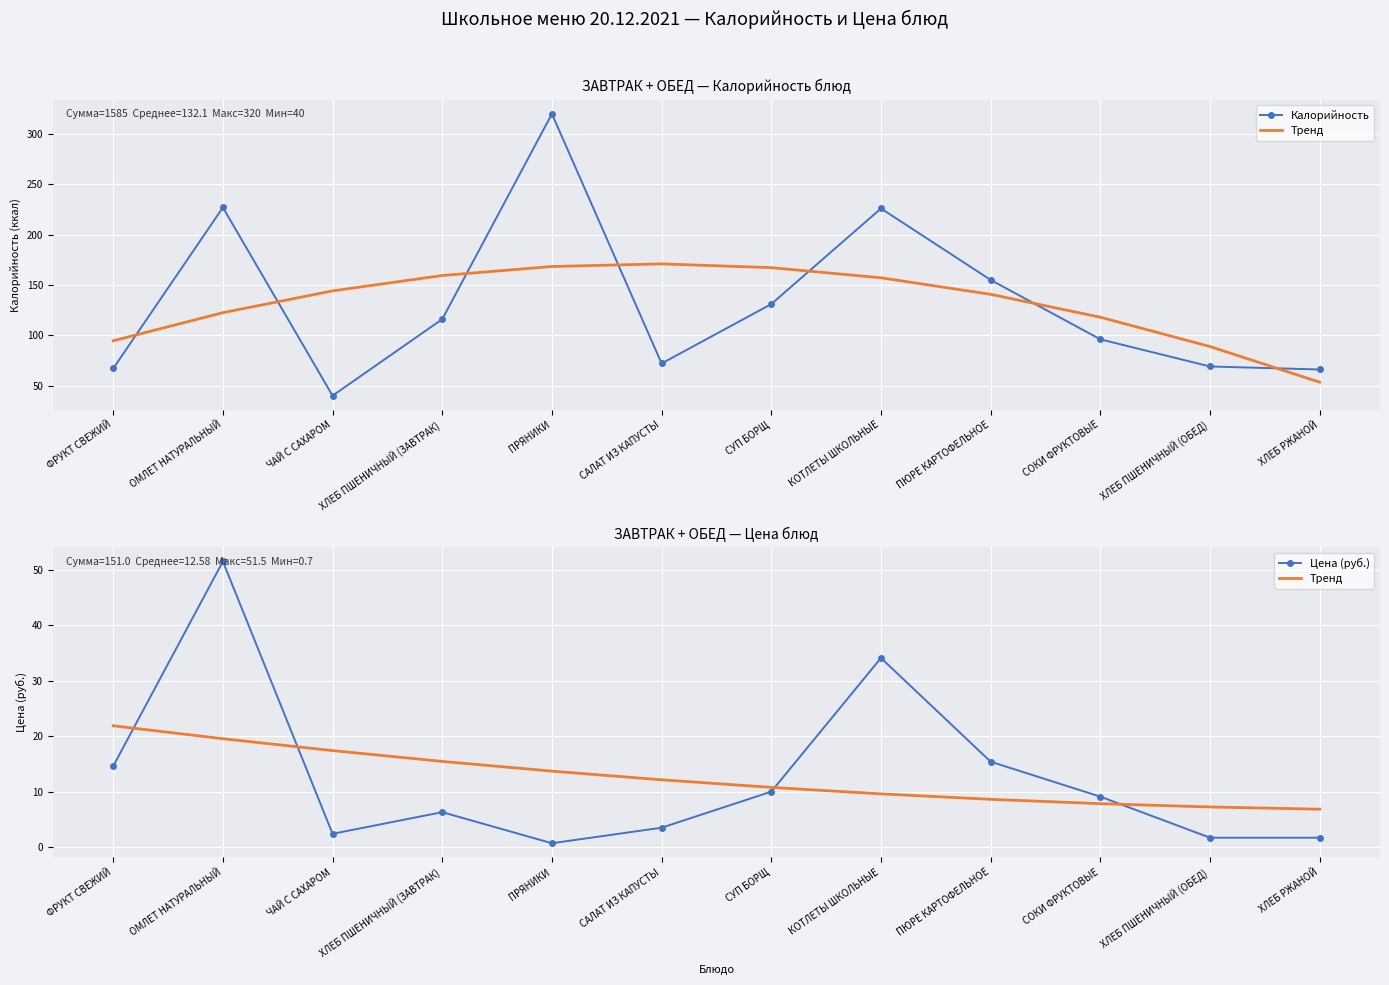

Reading right to left, list all the values displayed in this chart.

Калорийность: ХЛЕБ РЖАНОЙ=66.0	ХЛЕБ ПШЕНИЧНЫЙ (ОБЕД)=69.0	СОКИ ФРУКТОВЫЕ=96.0	ПЮРЕ КАРТОФЕЛЬНОЕ=155.0	КОТЛЕТЫ ШКОЛЬНЫЕ=226.0	СУП БОРЩ=131.0	САЛАТ ИЗ КАПУСТЫ=72.0	ПРЯНИКИ=320.0	ХЛЕБ ПШЕНИЧНЫЙ (ЗАВТРАК)=116.0	ЧАЙ С САХАРОМ=40.0	ОМЛЕТ НАТУРАЛЬНЫЙ=227.0	ФРУКТ СВЕЖИЙ=67.0
Тренд: ХЛЕБ РЖАНОЙ=6.8	ХЛЕБ ПШЕНИЧНЫЙ (ОБЕД)=7.2	СОКИ ФРУКТОВЫЕ=7.8	ПЮРЕ КАРТОФЕЛЬНОЕ=8.6	КОТЛЕТЫ ШКОЛЬНЫЕ=9.6	СУП БОРЩ=10.8	САЛАТ ИЗ КАПУСТЫ=12.1	ПРЯНИКИ=13.7	ХЛЕБ ПШЕНИЧНЫЙ (ЗАВТРАК)=15.5	ЧАЙ С САХАРОМ=17.4	ОМЛЕТ НАТУРАЛЬНЫЙ=19.5	ФРУКТ СВЕЖИЙ=21.9
Цена (руб.): ХЛЕБ РЖАНОЙ=1.7	ХЛЕБ ПШЕНИЧНЫЙ (ОБЕД)=1.7	СОКИ ФРУКТОВЫЕ=9.1	ПЮРЕ КАРТОФЕЛЬНОЕ=15.4	КОТЛЕТЫ ШКОЛЬНЫЕ=34.1	СУП БОРЩ=10.0	САЛАТ ИЗ КАПУСТЫ=3.5	ПРЯНИКИ=0.7	ХЛЕБ ПШЕНИЧНЫЙ (ЗАВТРАК)=6.3	ЧАЙ С САХАРОМ=2.4	ОМЛЕТ НАТУРАЛЬНЫЙ=51.5	ФРУКТ СВЕЖИЙ=14.6